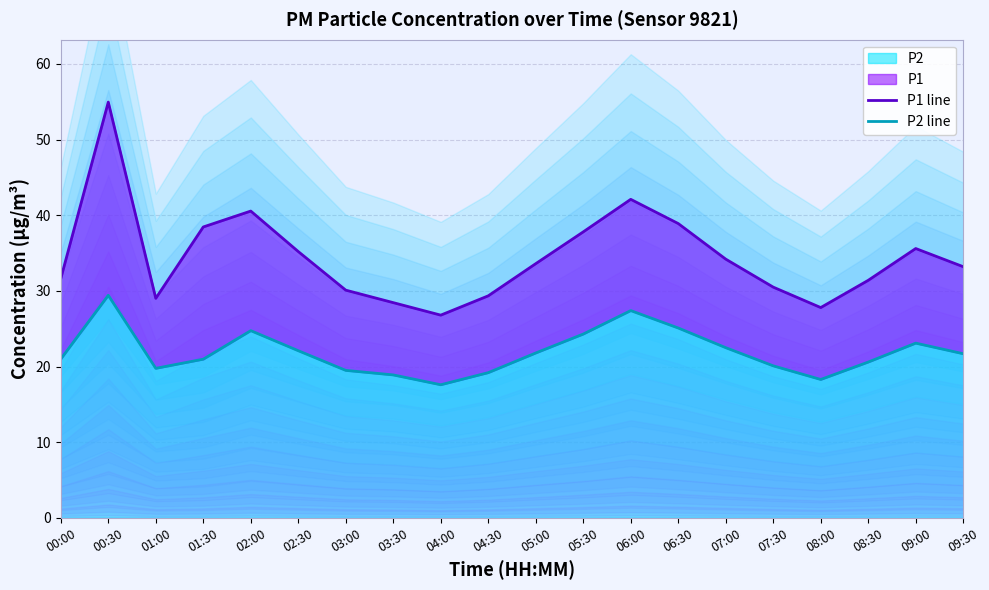

Reading left to right, what are all the values shown in this chart?

P1 line: 00:00=31.6	00:30=55.0	01:00=29.0	01:30=38.5	02:00=40.5	02:30=35.2	03:00=30.1	03:30=28.4	04:00=26.8	04:30=29.4	05:00=33.6	05:30=37.8	06:00=42.1	06:30=38.9	07:00=34.2	07:30=30.5	08:00=27.8	08:30=31.4	09:00=35.6	09:30=33.2
P2 line: 00:00=21.0	00:30=29.4	01:00=19.8	01:30=21.0	02:00=24.8	02:30=22.1	03:00=19.5	03:30=18.9	04:00=17.6	04:30=19.2	05:00=21.8	05:30=24.3	06:00=27.4	06:30=25.1	07:00=22.5	07:30=20.1	08:00=18.3	08:30=20.6	09:00=23.1	09:30=21.7